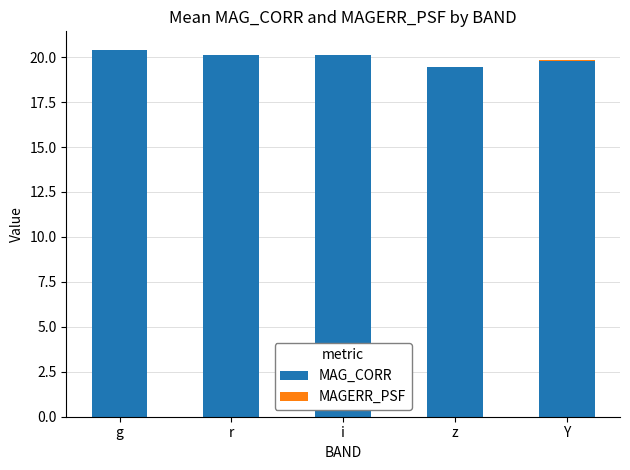

The MAG_CORR series shows 20.1 at r. True or false?

True